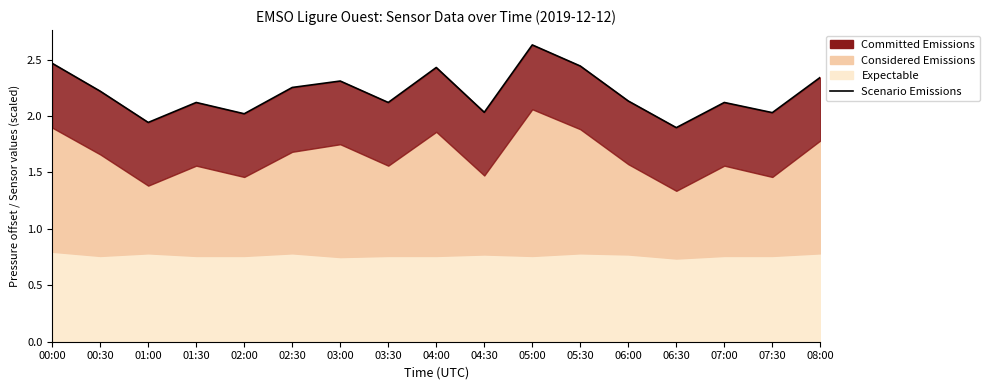

How many lines are shown in the chart?

1